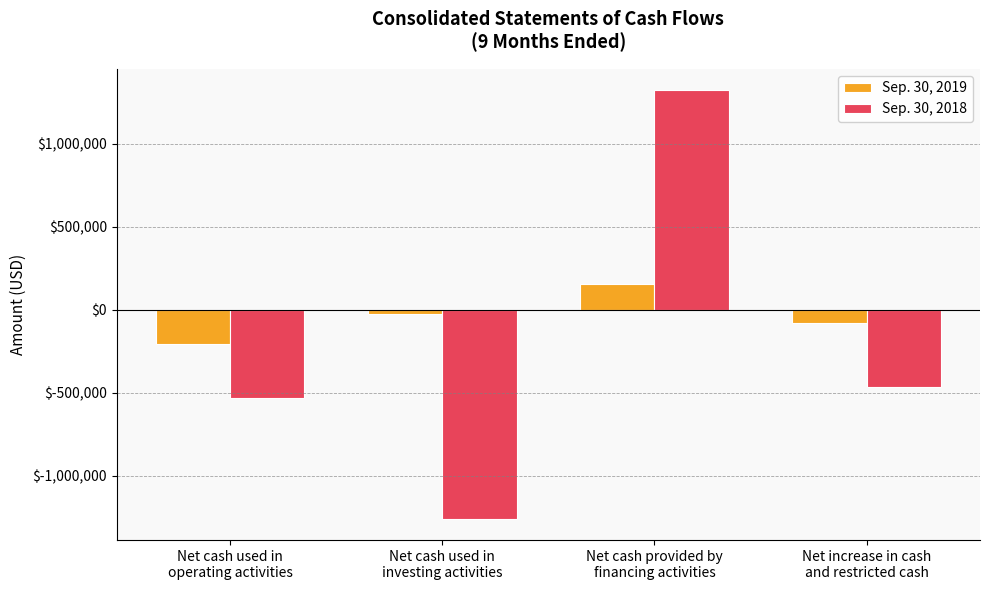

Reading left to right, extract all data points from this chart.

Sep. 30, 2019: -207430	-26704	153434	-80700
Sep. 30, 2018: -529037	-1258533	1322848	-464722